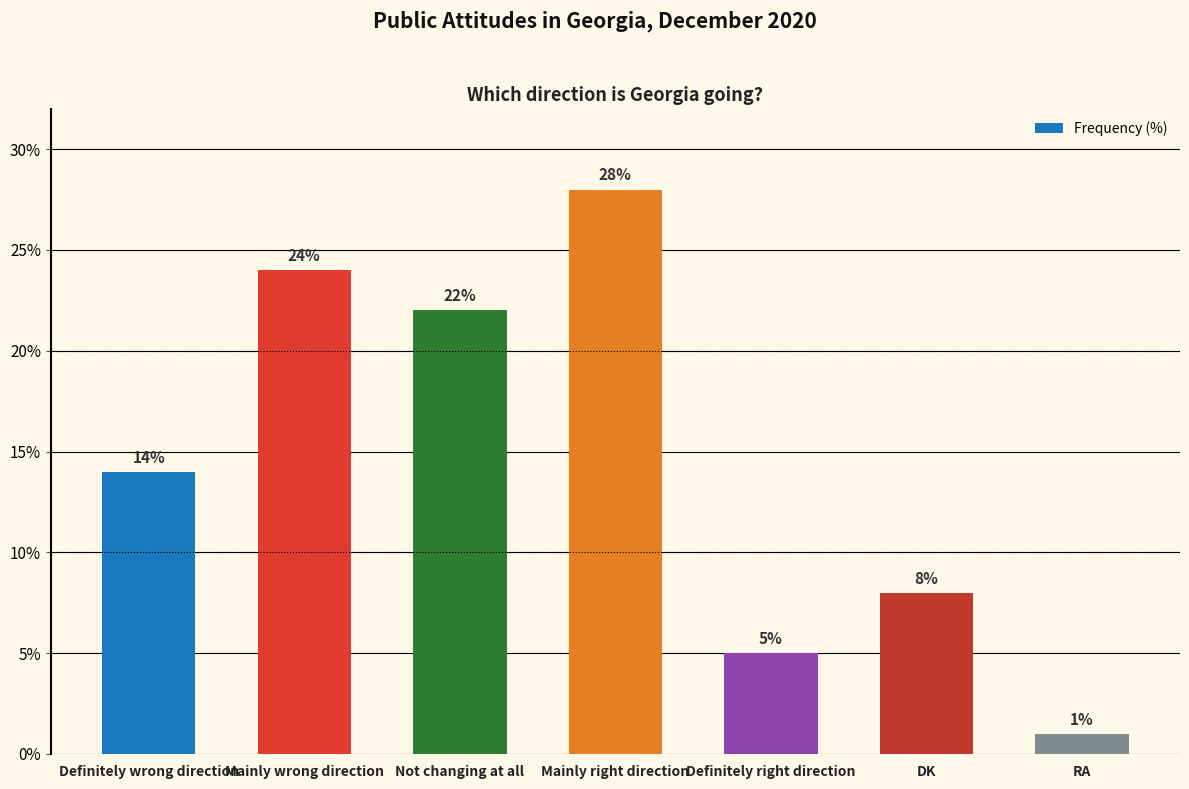

What is the ratio of the value at Mainly right direction to the value at RA?

28.0